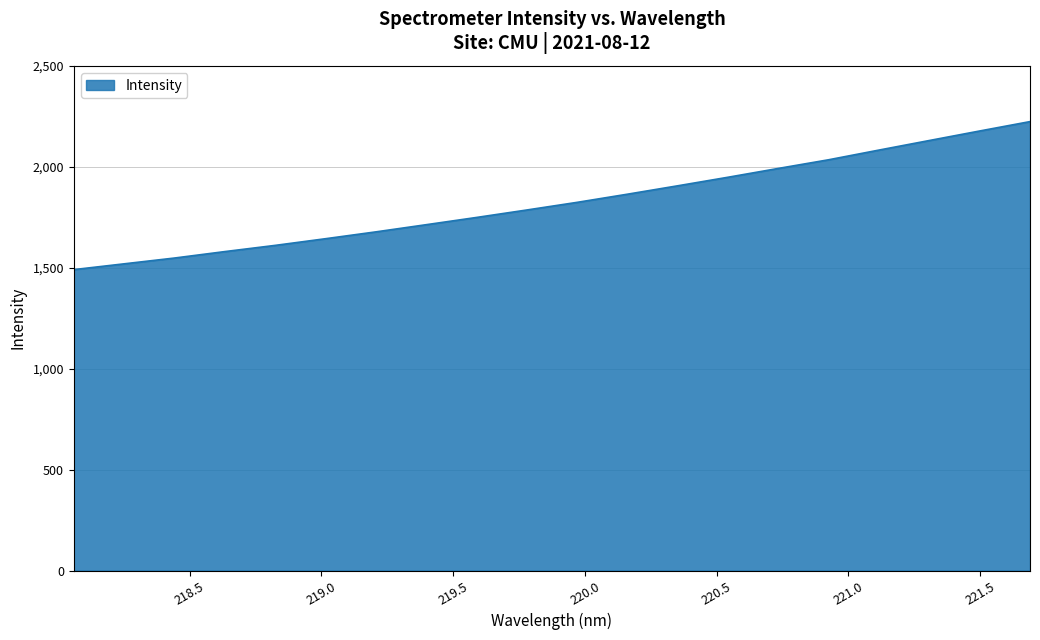

What is the greatest value displayed?

2224.8